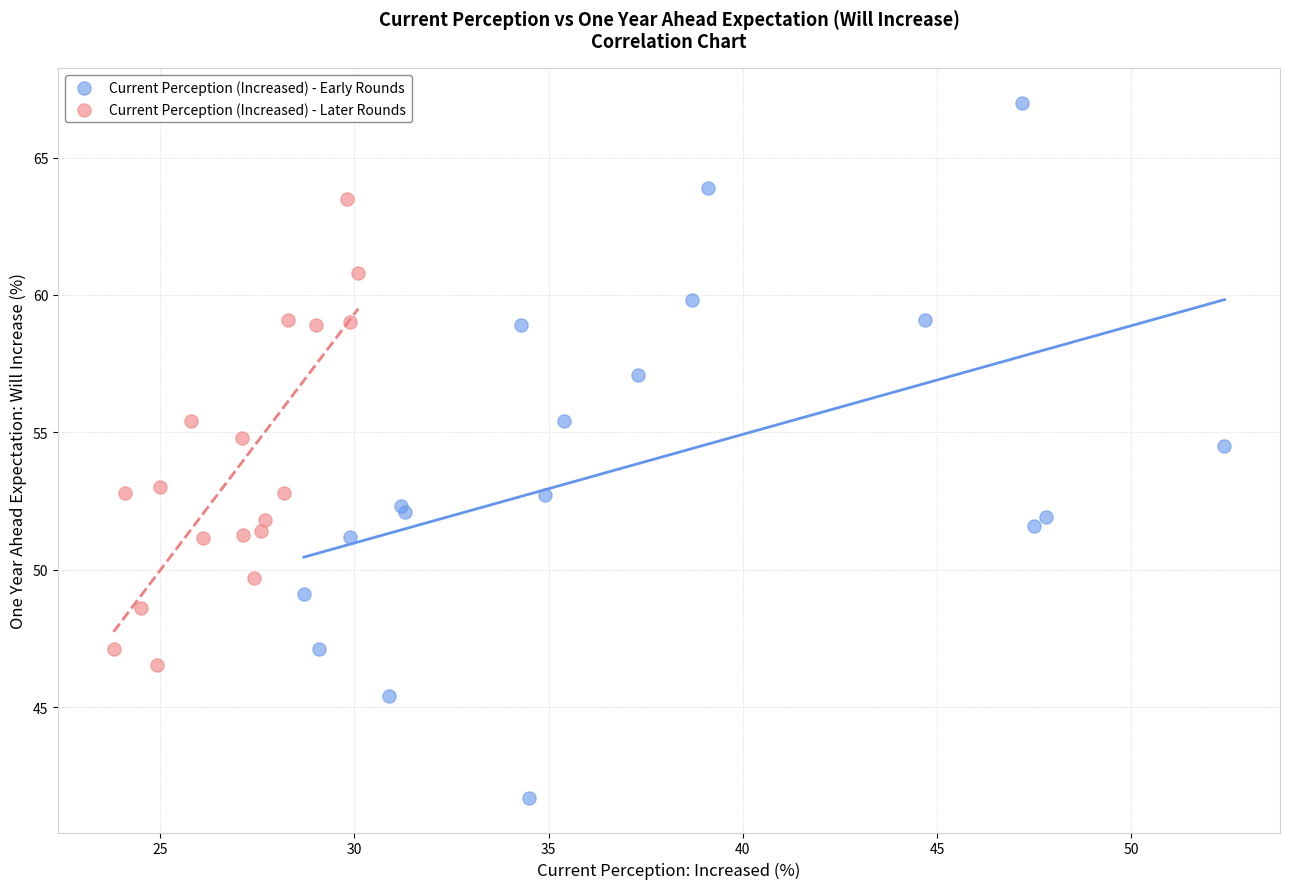

Which series contains the highest Y value?

Current Perception (Increased) - Early Rounds